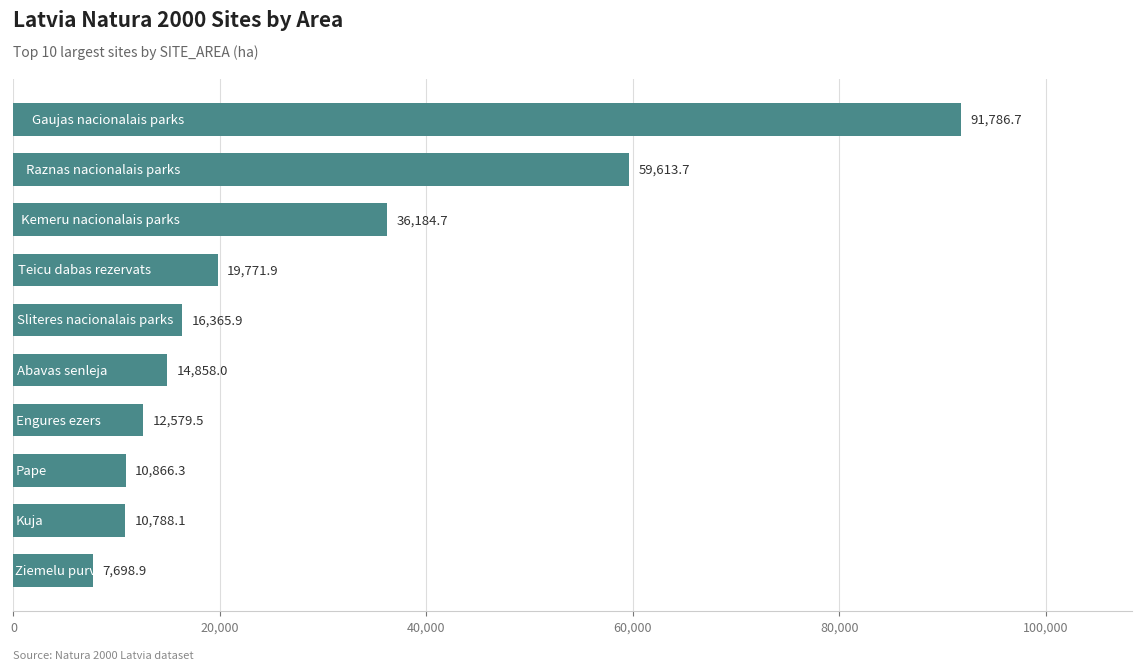

What is the difference between the maximum and second lowest values?

80998.6